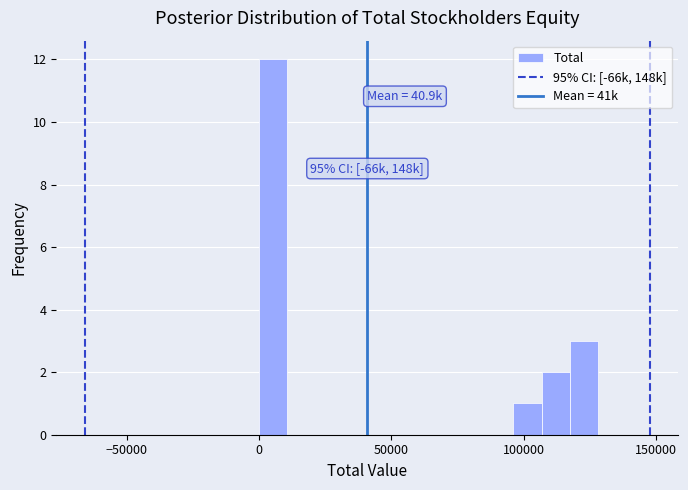

Around what value on the x-axis is the tallest bar? Give the approximate position of its centre, as read against the axis.

5000